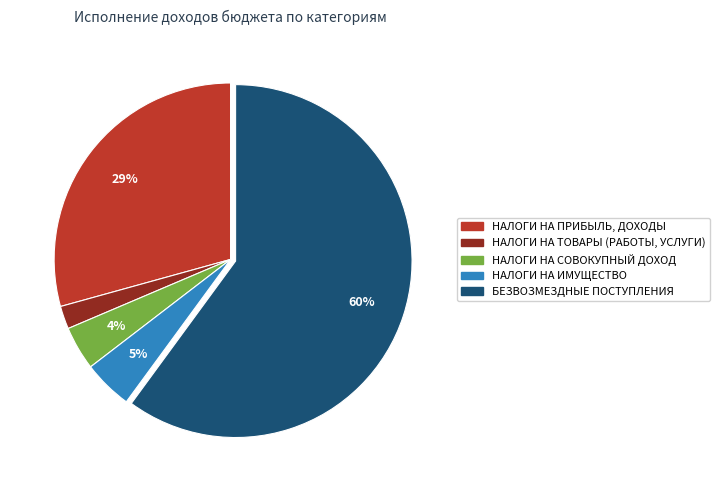

Does any single category account for the majority?

Yes